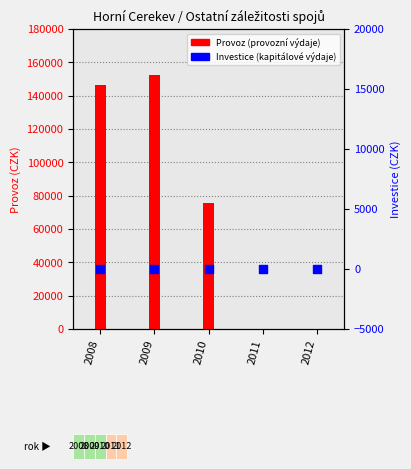

At which category is the sum across all series the highest?

2009